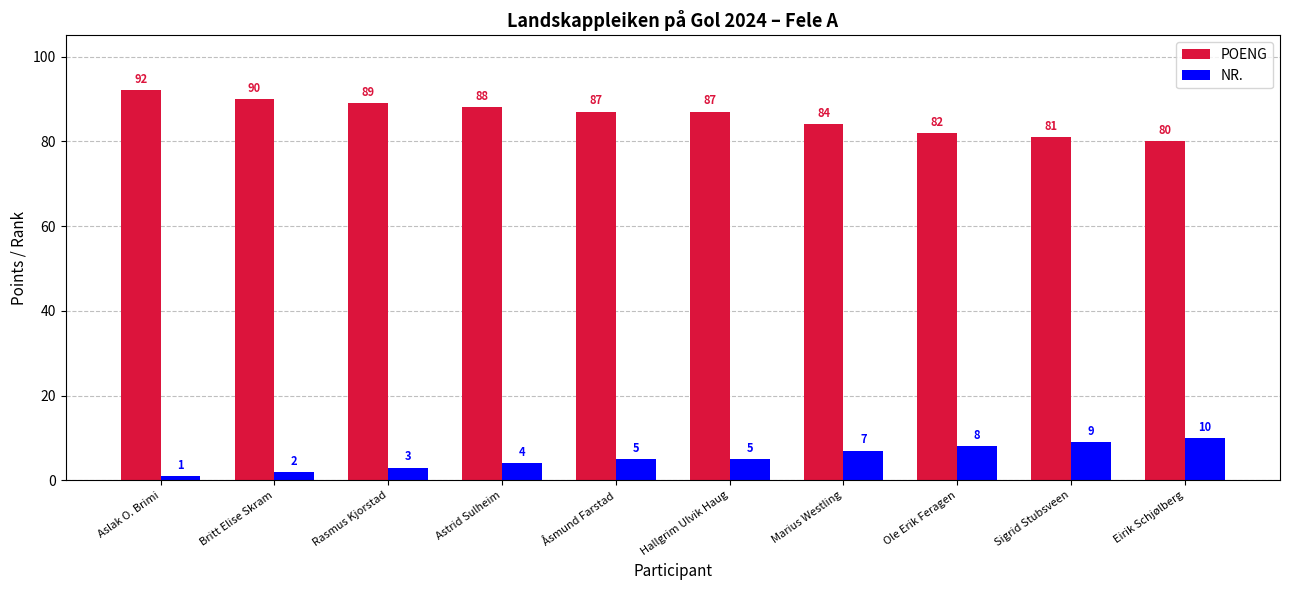

Rank the series by their maximum value, from highest to lowest.

POENG, NR.